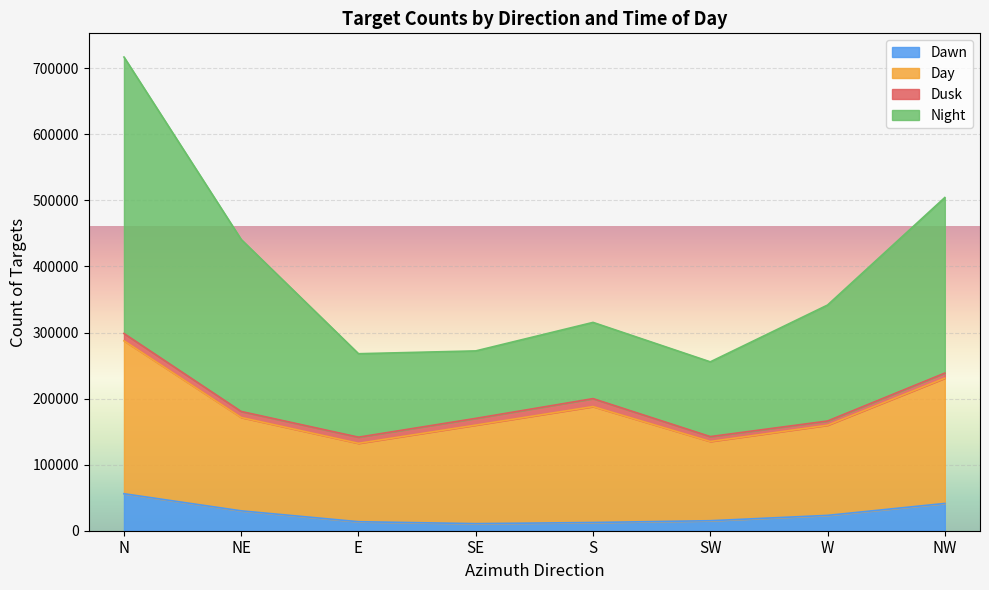

True or false: Dawn has more than 0 points higher than both neighbors.

False